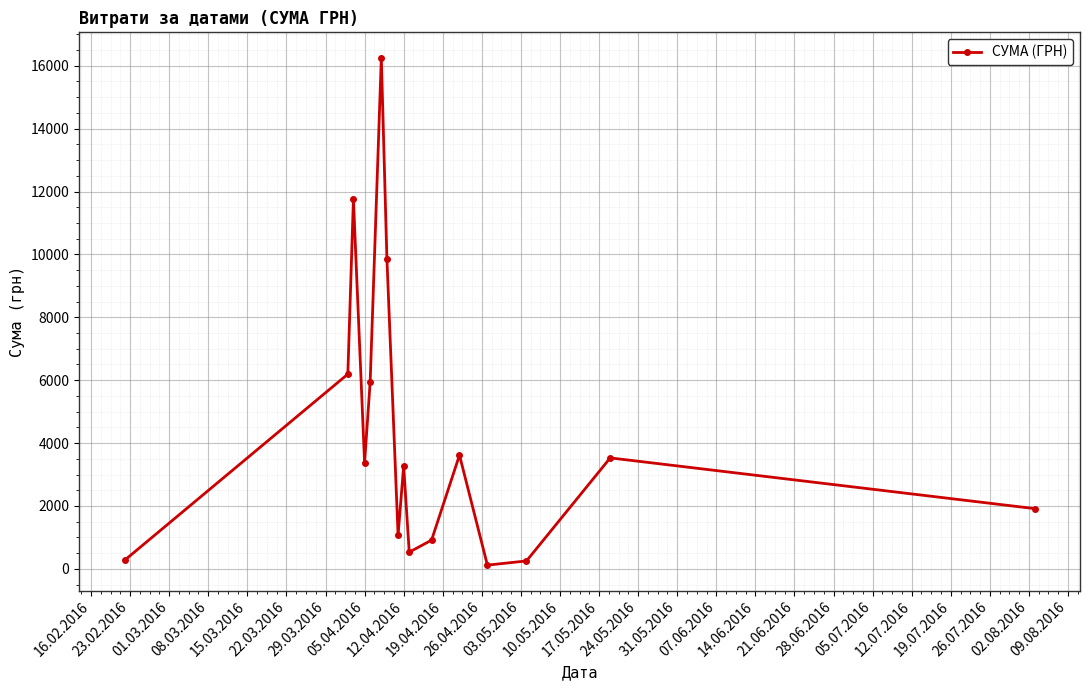

How many points are lower than both their immediate neighbors (excluding endpoints)?

4